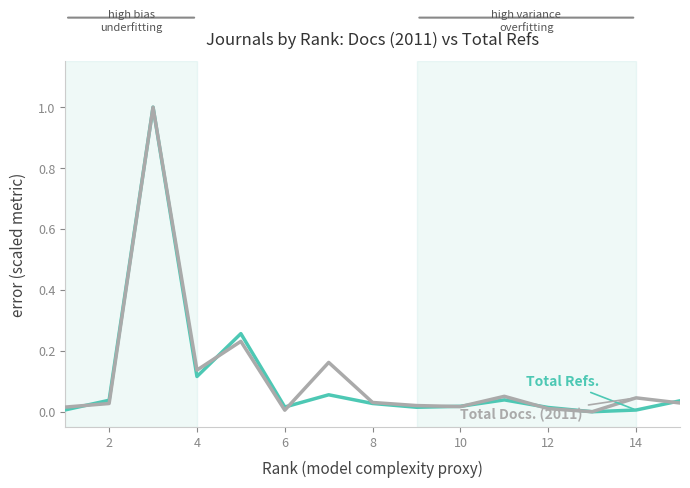

What is the maximum value shown in the chart?

1.0